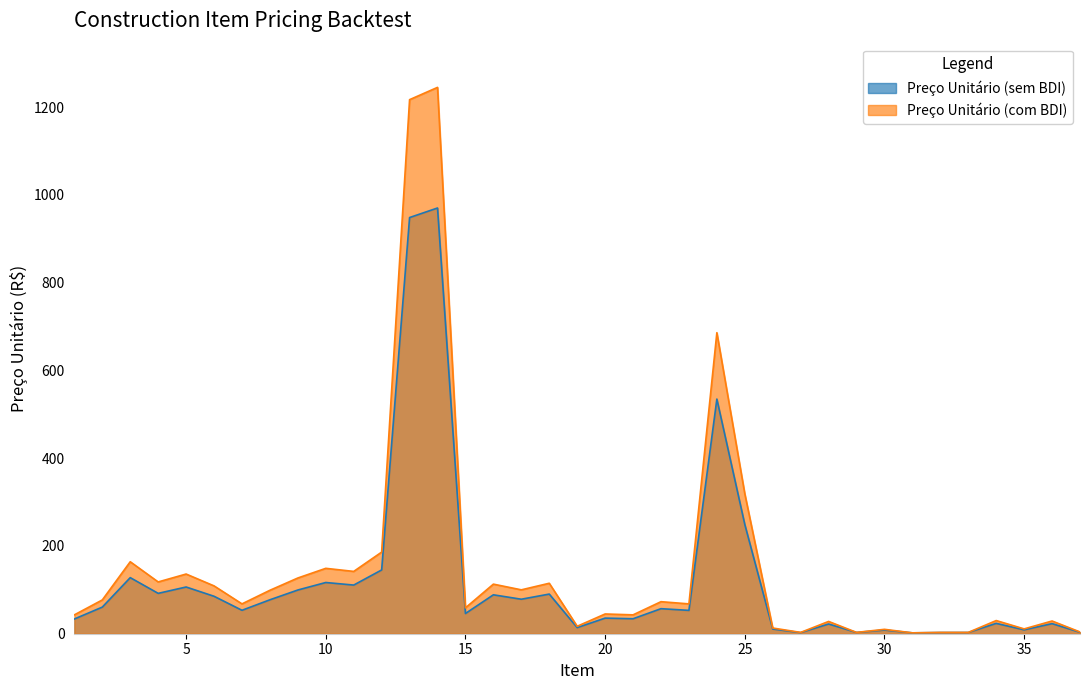

How many data points does each series have?

37